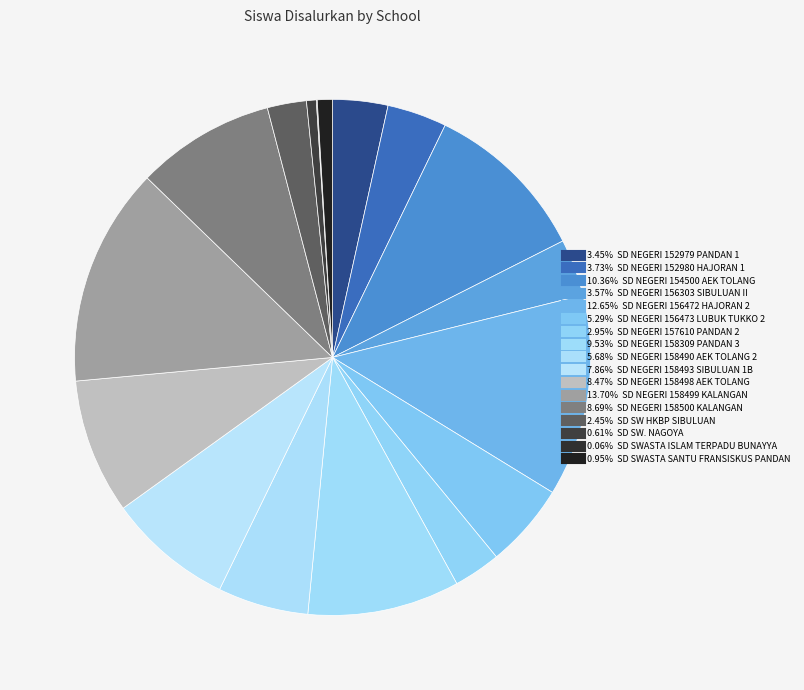

Rank the categories by value from highest to lowest.

SD NEGERI 158499 KALANGAN, SD NEGERI 156472 HAJORAN 2, SD NEGERI 154500 AEK TOLANG, SD NEGERI 158309 PANDAN 3, SD NEGERI 158500 KALANGAN, SD NEGERI 158498 AEK TOLANG, SD NEGERI 158493 SIBULUAN 1B, SD NEGERI 158490 AEK TOLANG 2, SD NEGERI 156473 LUBUK TUKKO 2, SD NEGERI 152980 HAJORAN 1, SD NEGERI 156303 SIBULUAN II, SD NEGERI 152979 PANDAN 1, SD NEGERI 157610 PANDAN 2, SD SW HKBP SIBULUAN, SD SWASTA SANTU FRANSISKUS PANDAN, SD SW. NAGOYA, SD SWASTA ISLAM TERPADU BUNAYYA